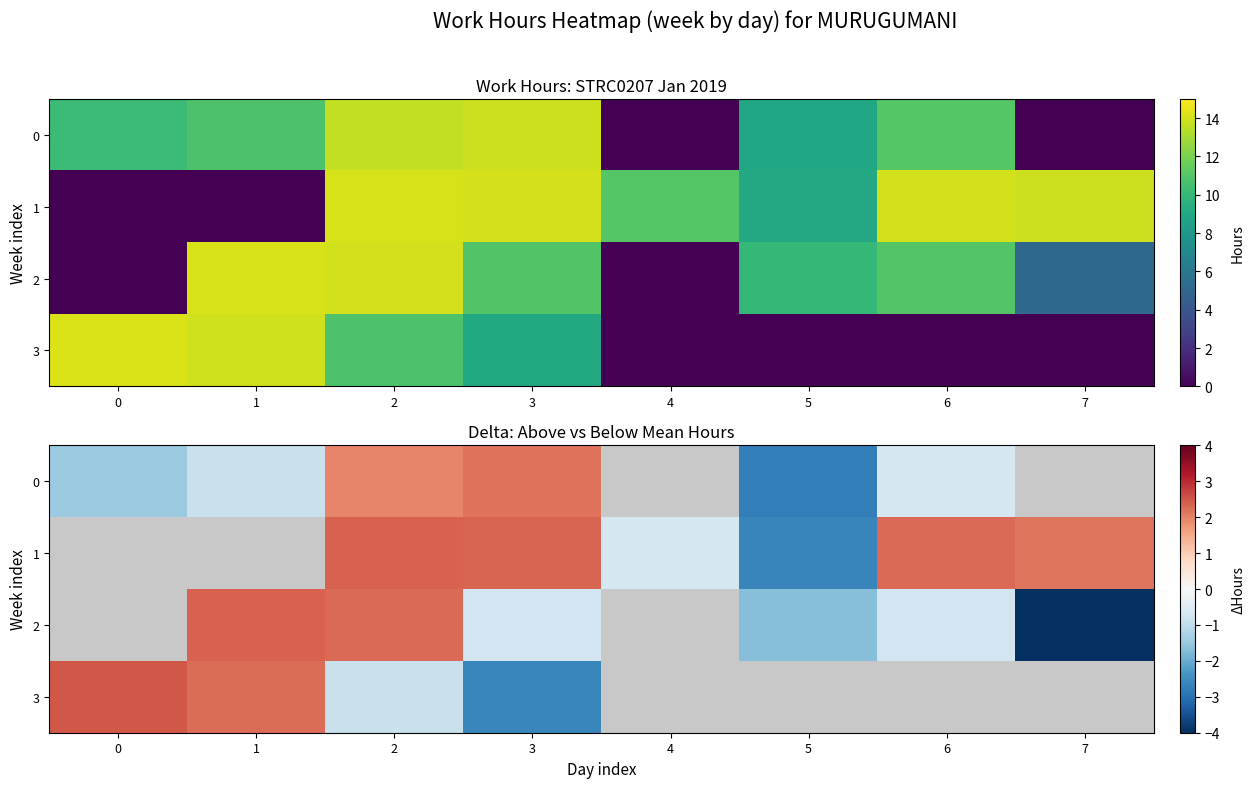

How many values in 2 are below zero?

4